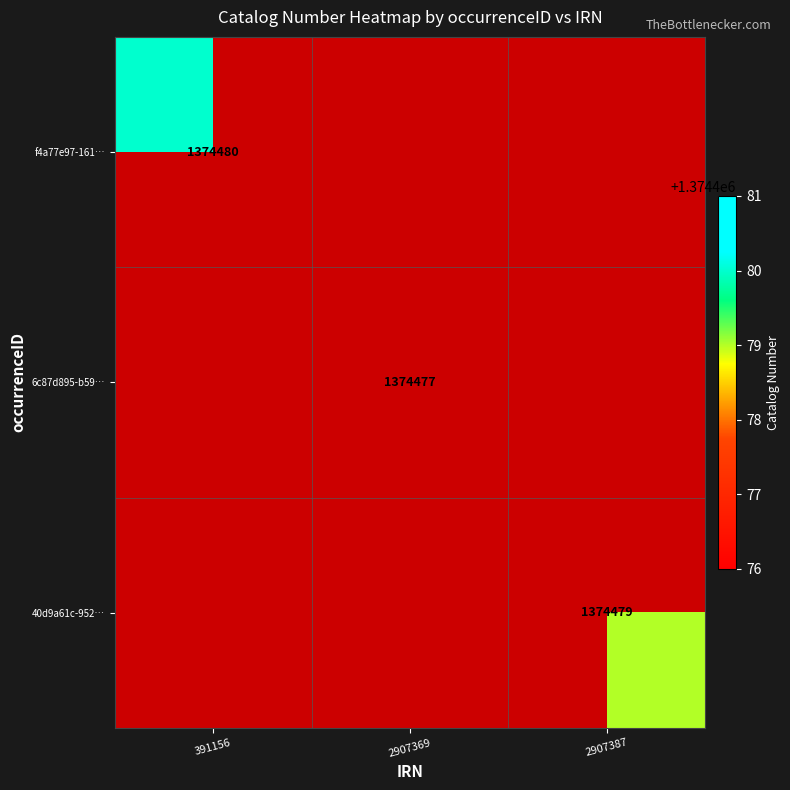

True or false: f4a77e97-161… has a value of 2032325 at 391156.

False